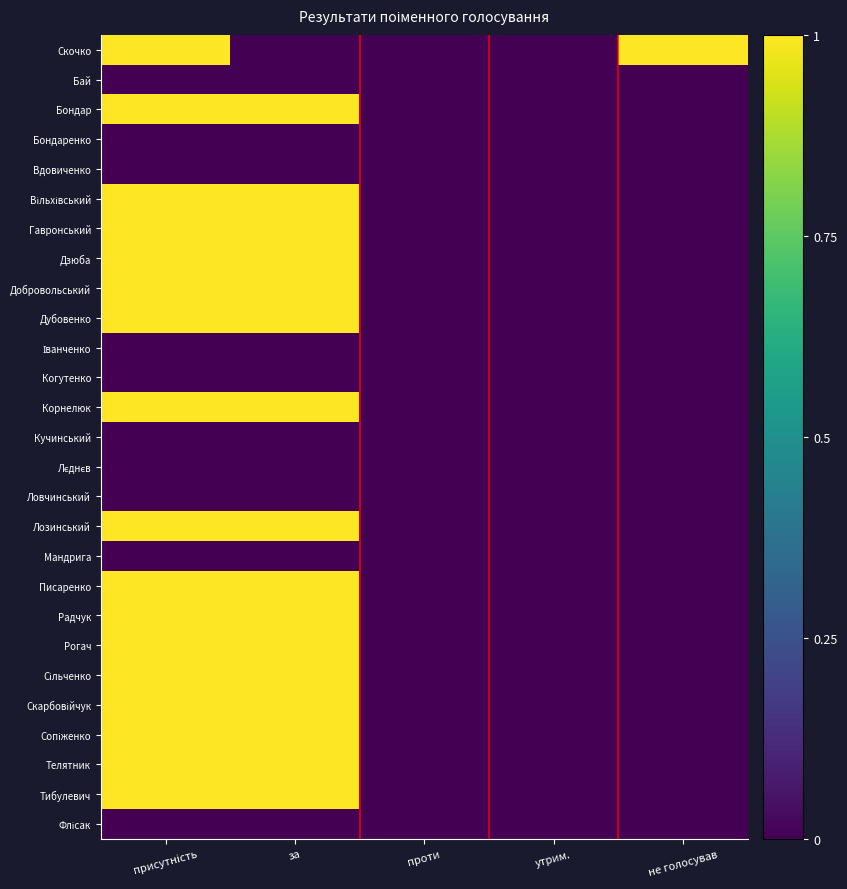

Which series has the widest spread of values?

Скочко